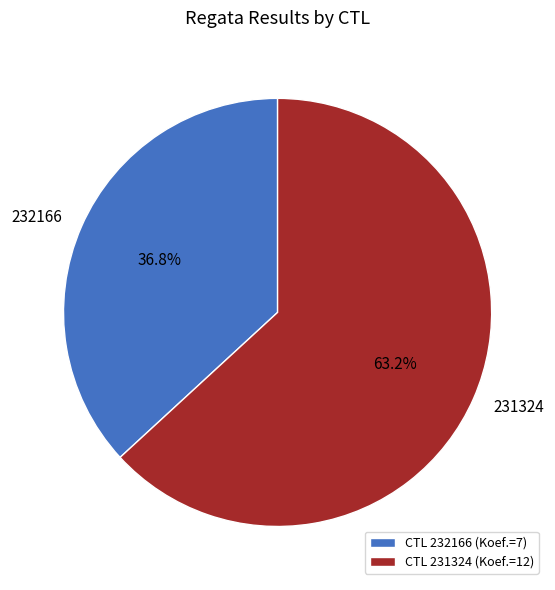

Rank the categories by value from highest to lowest.

CTL 231324 (Koef.=12), CTL 232166 (Koef.=7)